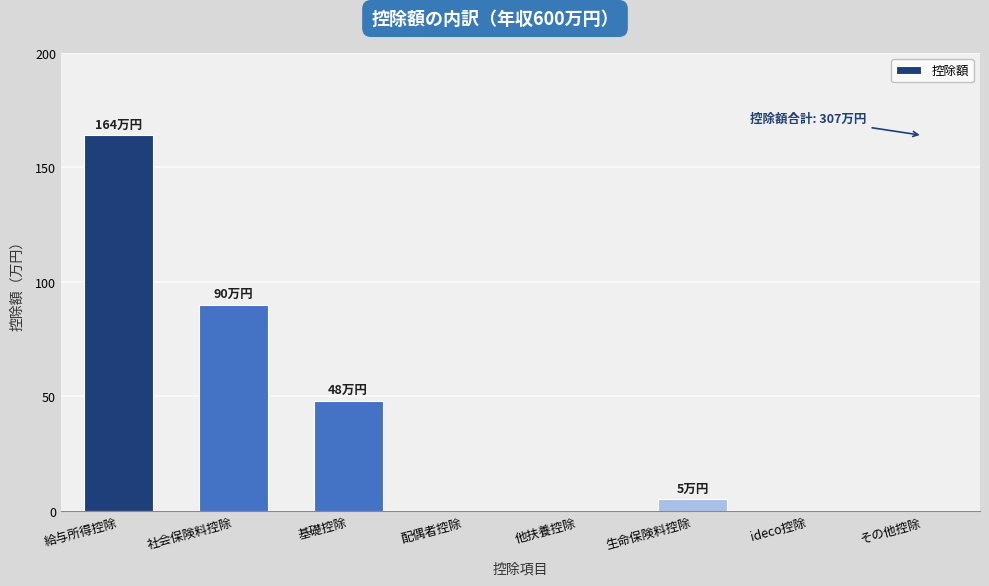

The chart shows a value of 5 at 生命保険料控除. True or false?

True